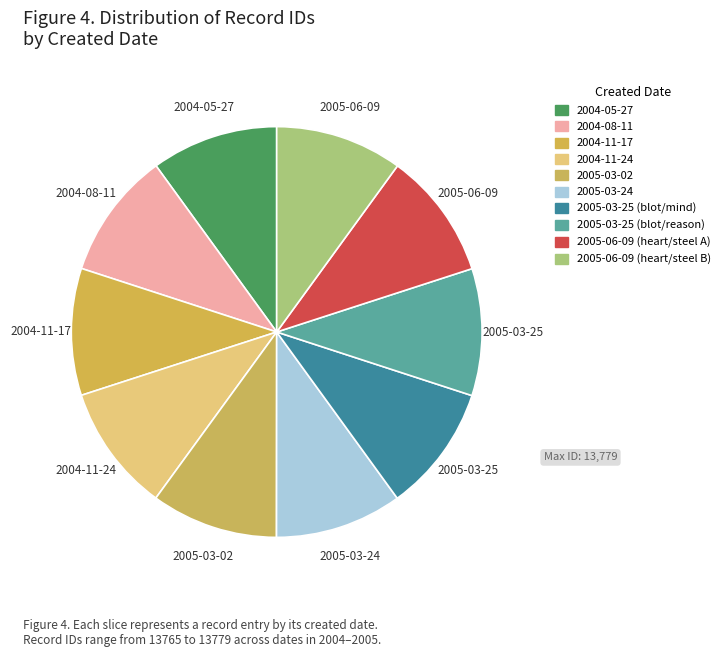

How many slices are in this pie chart?

10